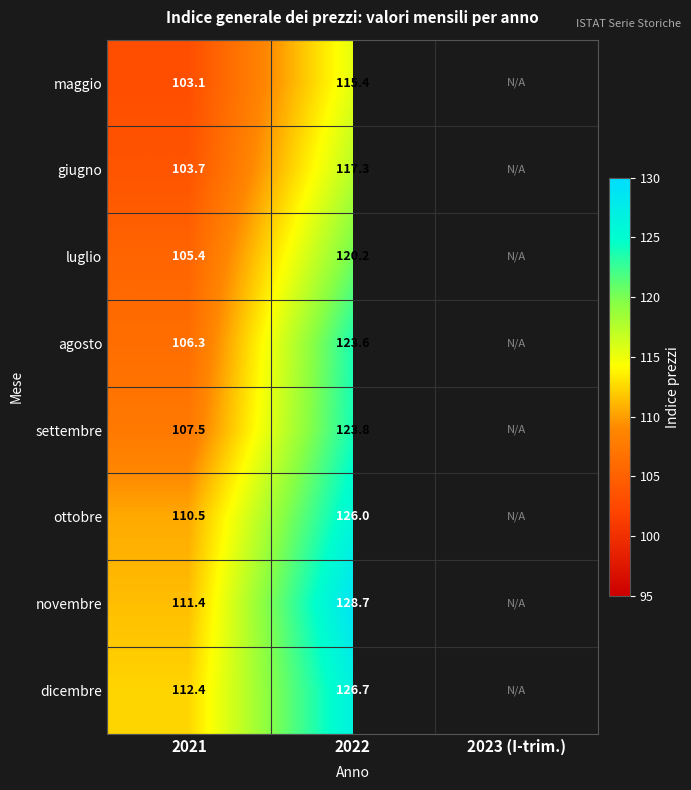

What is the difference between the novembre values at 2021 and 2022?

17.3